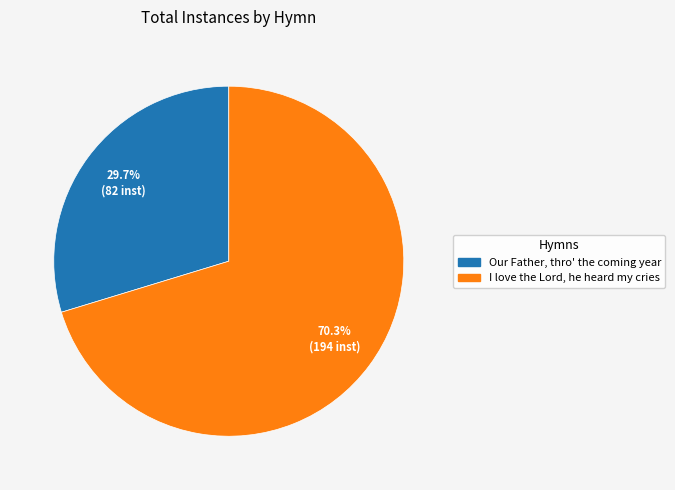

True or false: I love the Lord, he heard my cries accounts for 65% of the total.

False